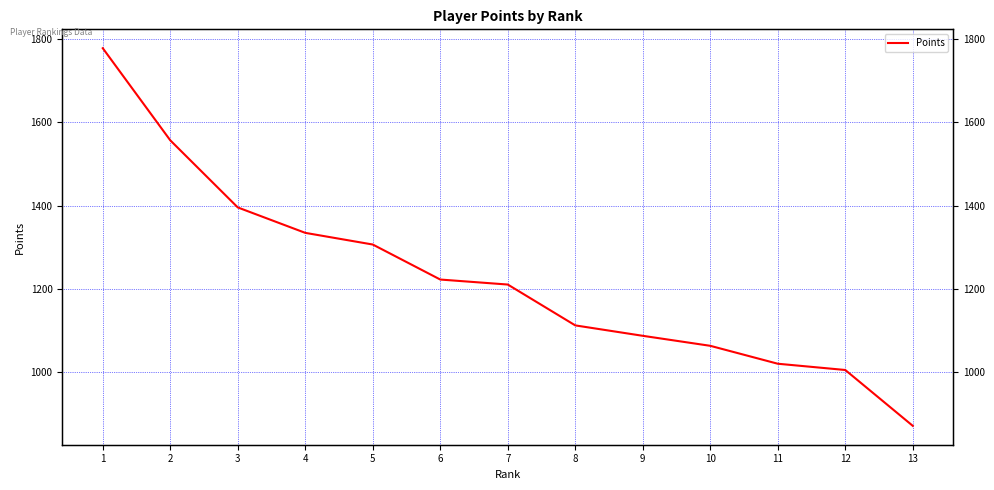

What is the value of the 12th point from the left?

1006